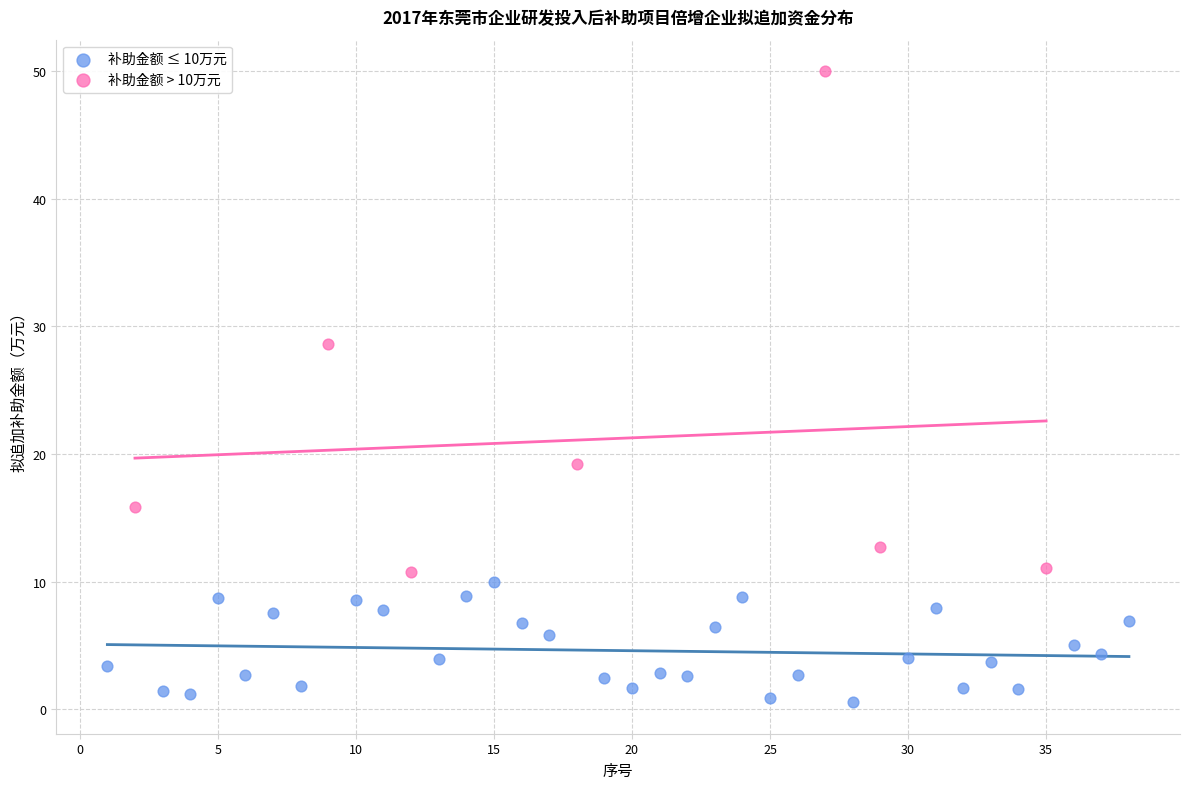

Which series contains the highest Y value?

补助金额 > 10万元